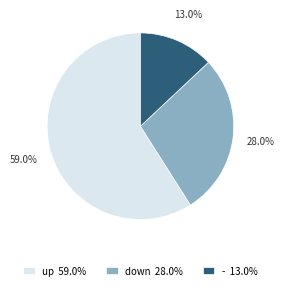

Between - and down, which is larger?

down